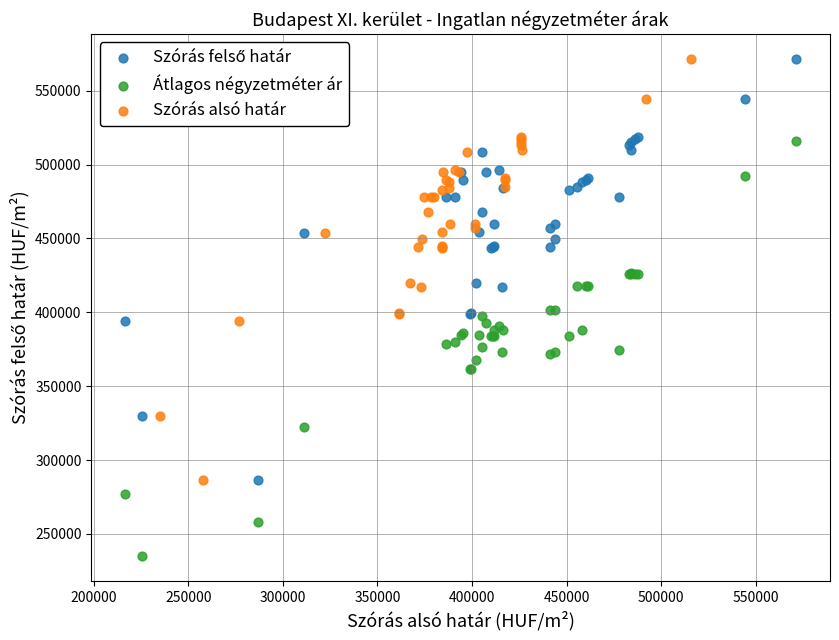

Which series contains the lowest Y value?

Átlagos négyzetméter ár